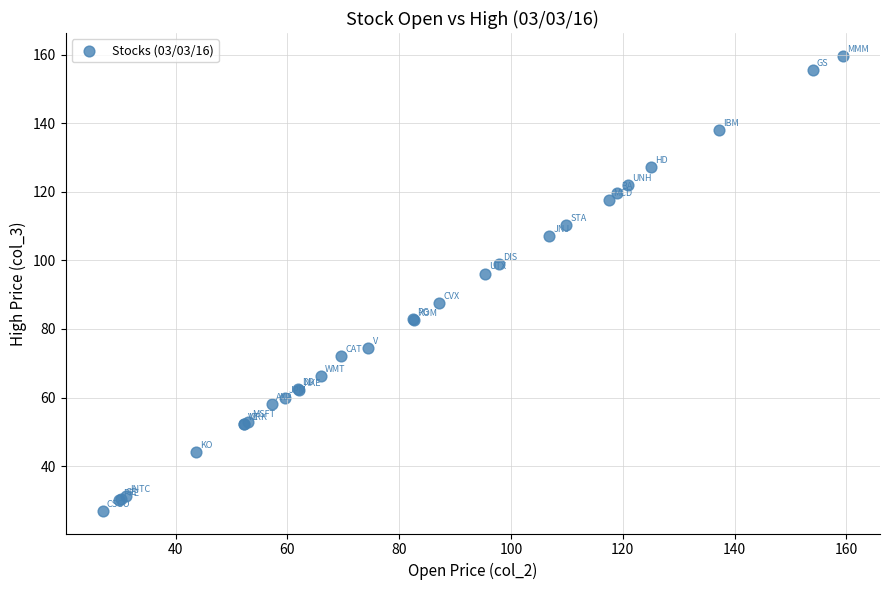

What Y value in the scatter plot is closest to 93?

96.2